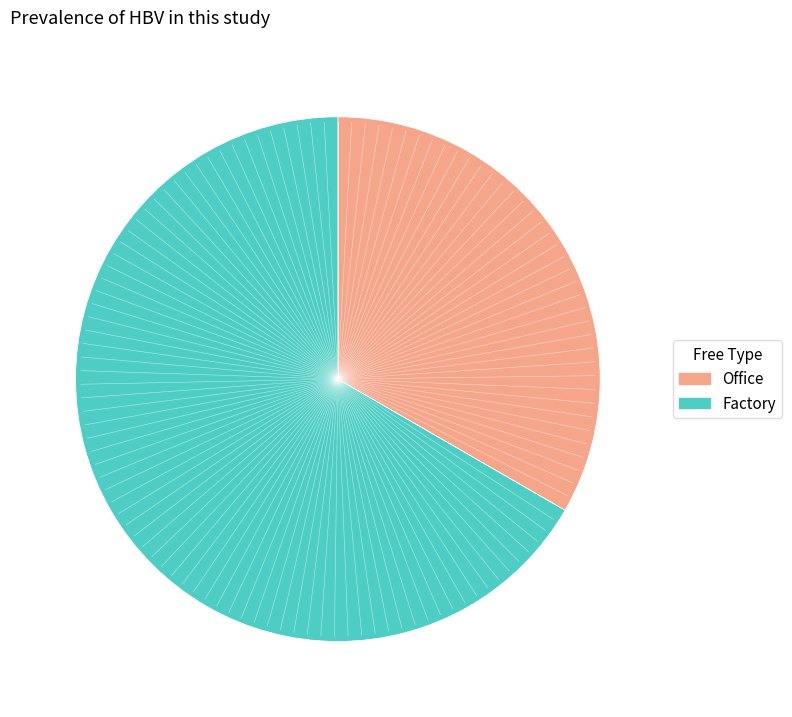

How many segments does this pie chart have?

2